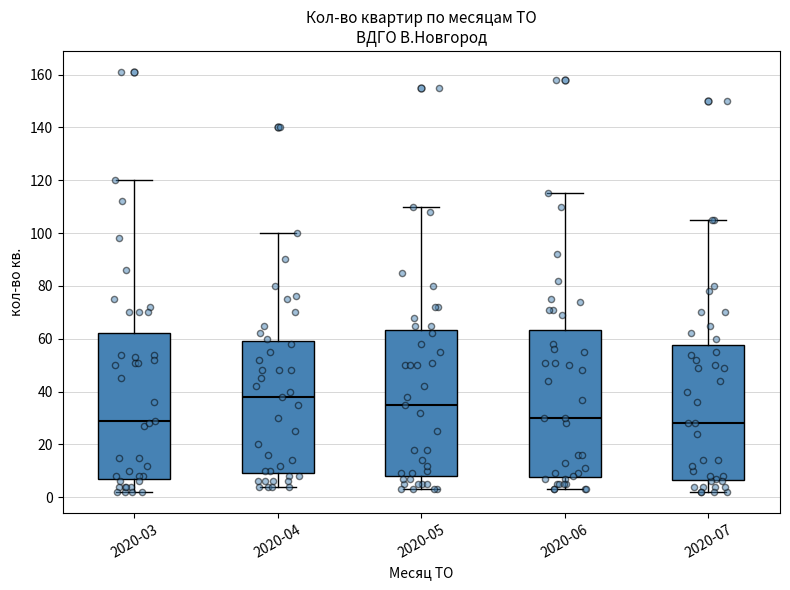

Where does the median line of the box for 2020-05 sit on the y-axis? The values are not printed on the chart, so give them approximately, as read against the axis.

36